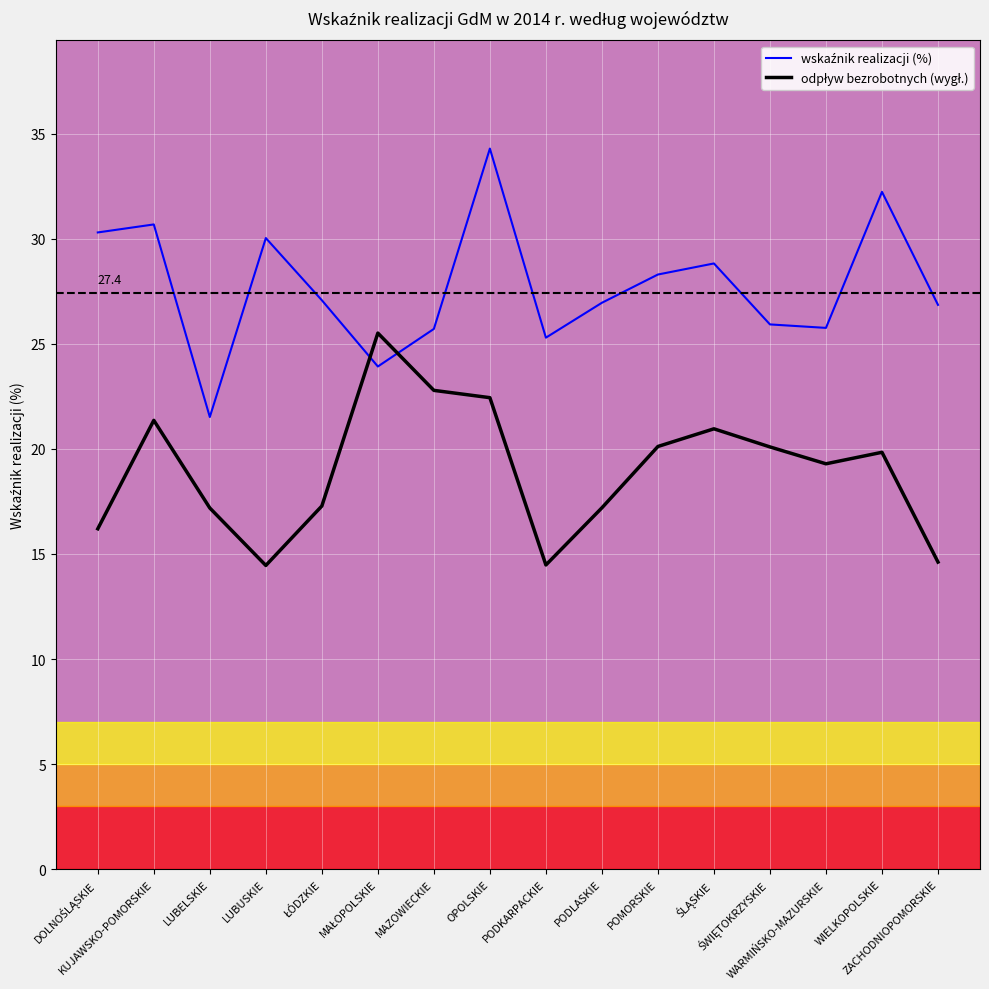

What is the greatest value displayed?

34.3